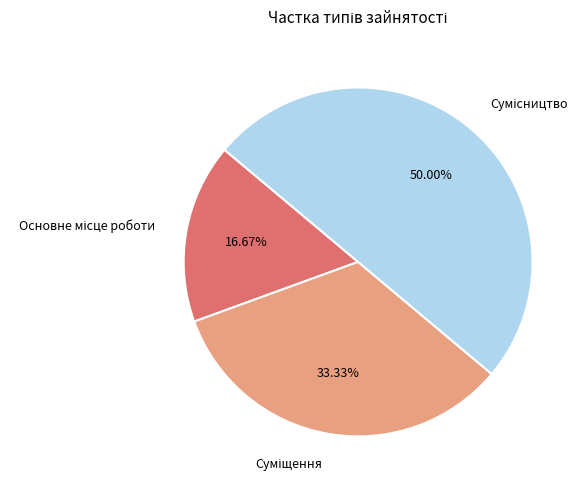

Combined, do Основне місце роботи and Суміщення account for over 50%?

No